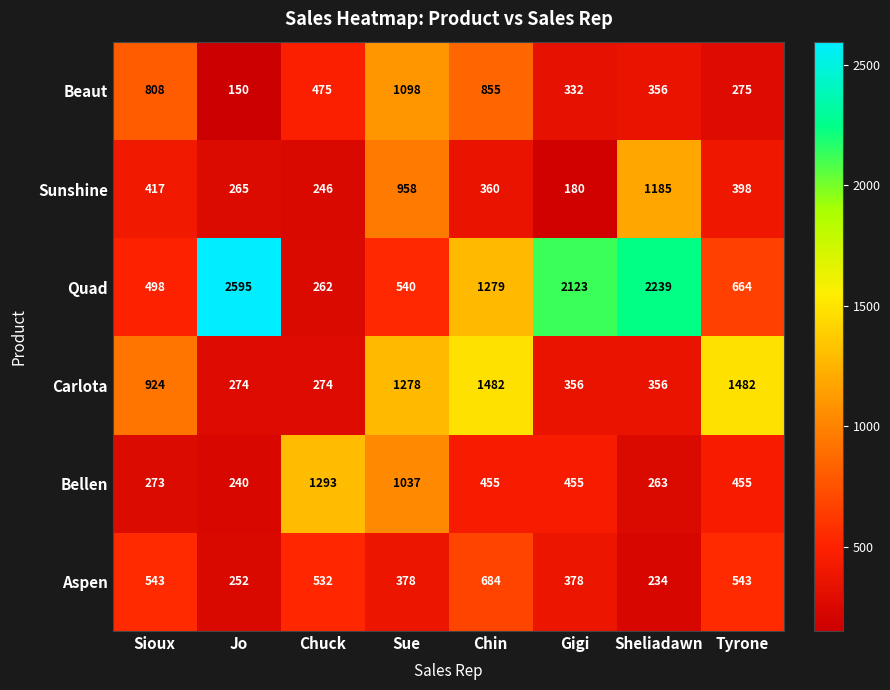

What value does the Beaut series have at Sheliadawn?

356